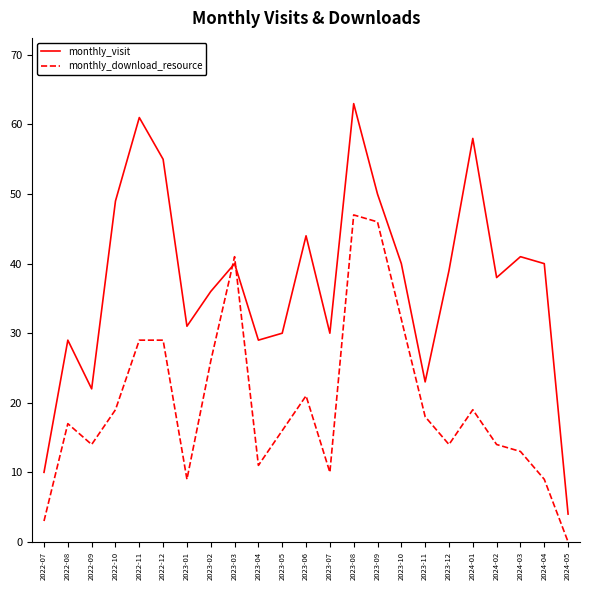

What position from the right is 2023-03?

15